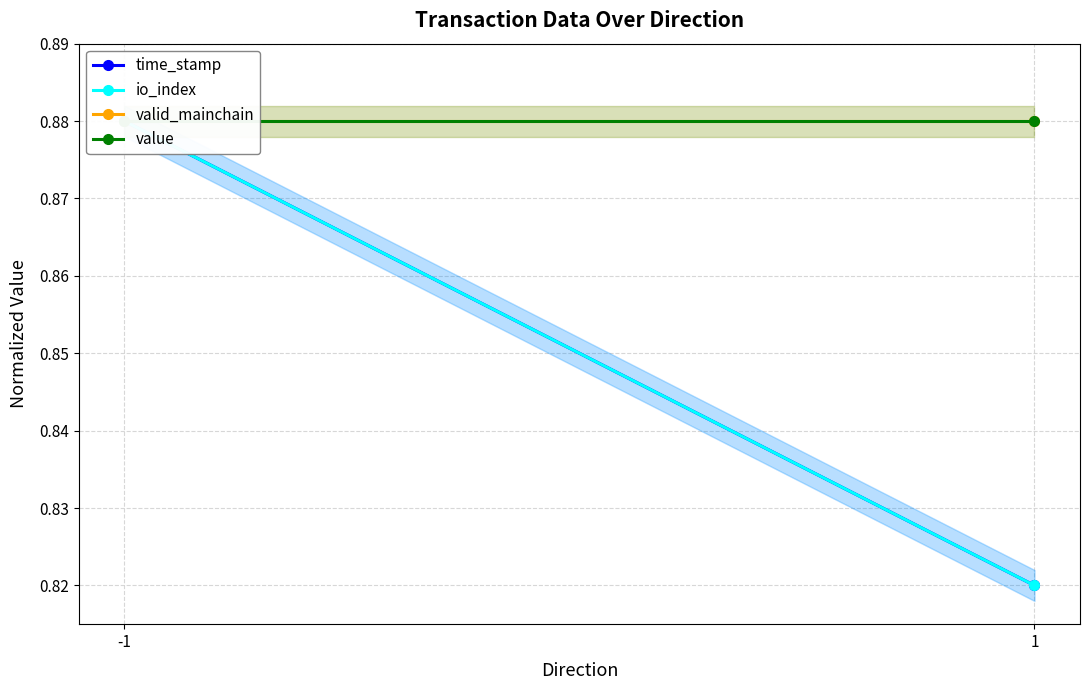

What is the greatest value displayed?

0.9